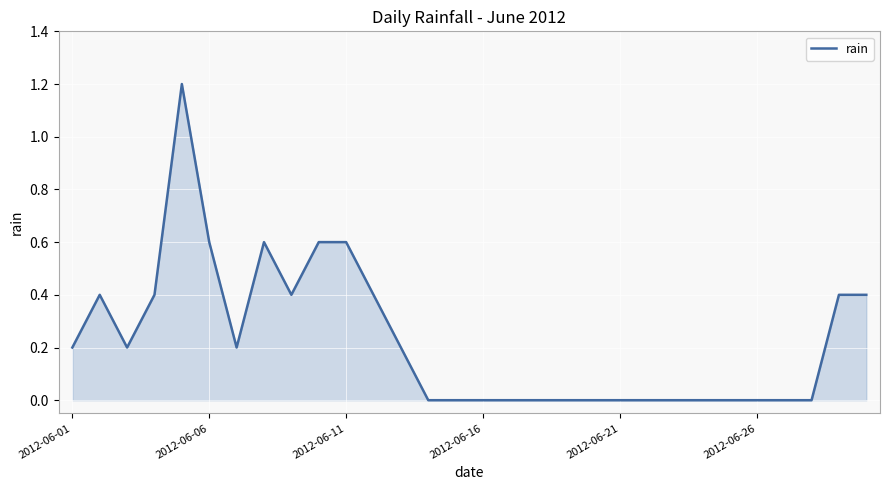

What is the maximum value shown in the chart?

1.2